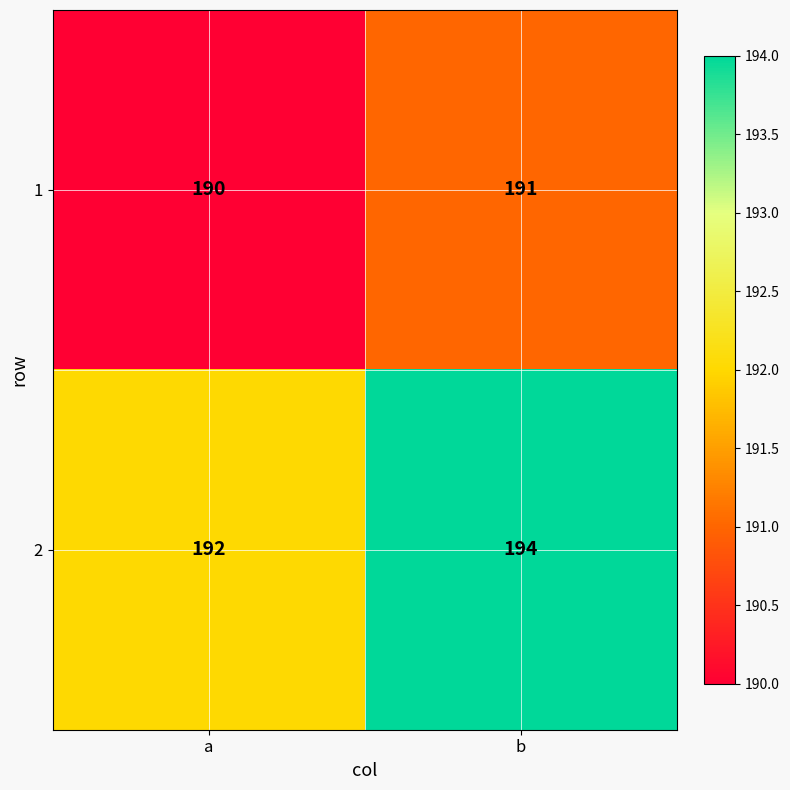

List the series in order of their overall mean, highest first.

2, 1